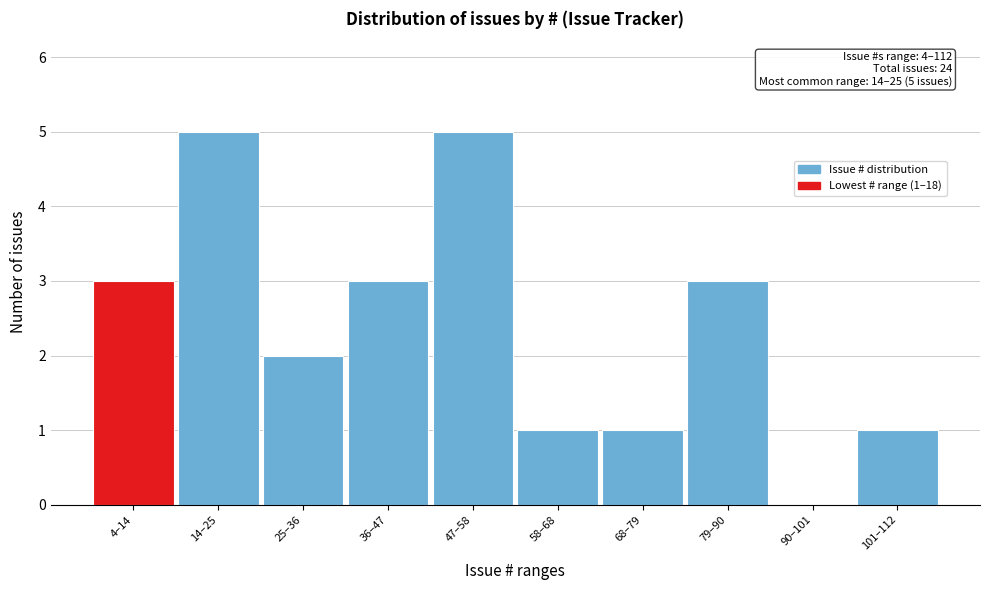

Reading left to right, transcribe all the data shown in this chart.

4–14=3	14–25=5	25–36=2	36–47=3	47–58=5	58–68=1	68–79=1	79–90=3	90–101=0	101–112=1